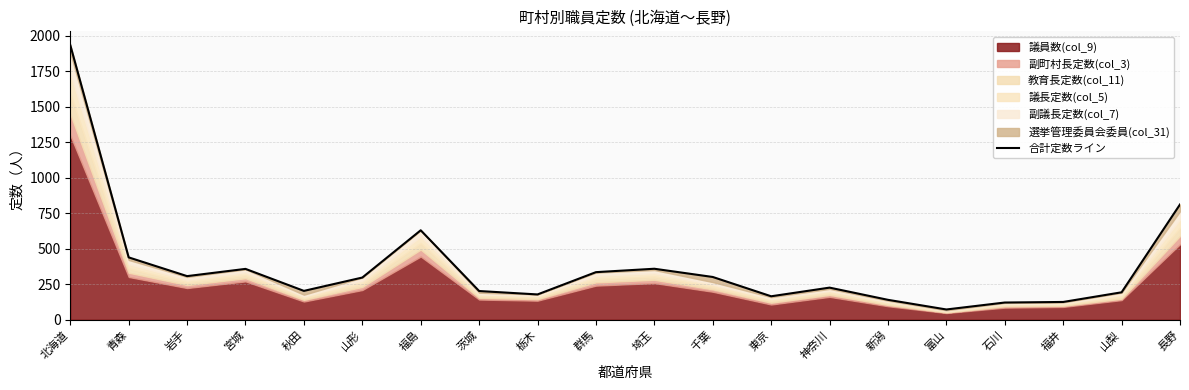

Count the number of categories in the chart.

20